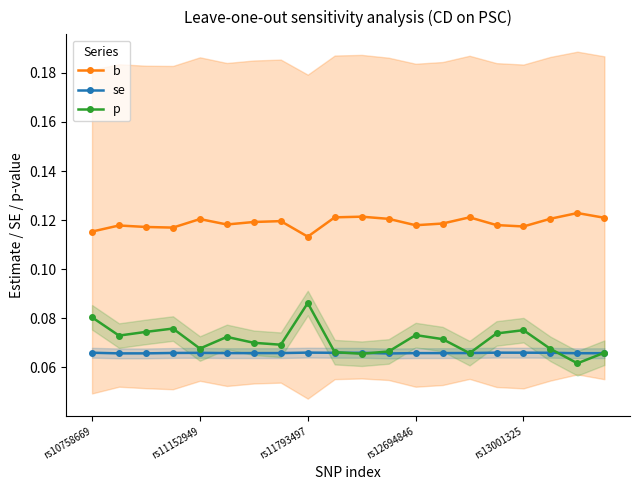

True or false: p has more than 2 points higher than both neighbors.

True